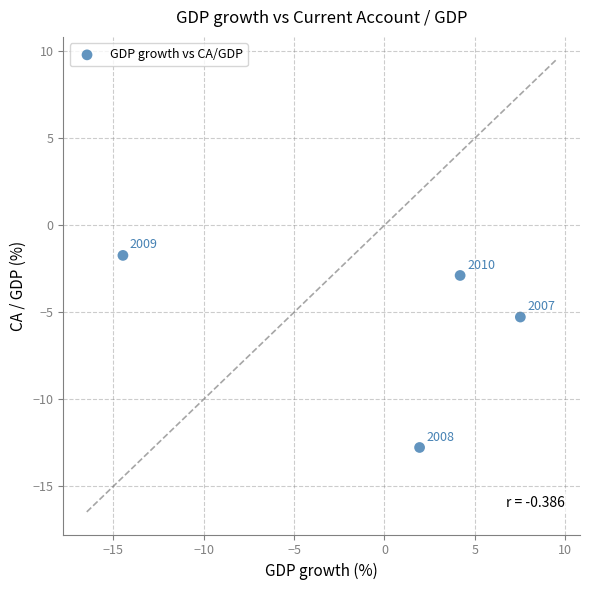

What Y value in the scatter plot is closest to -7?

-5.3